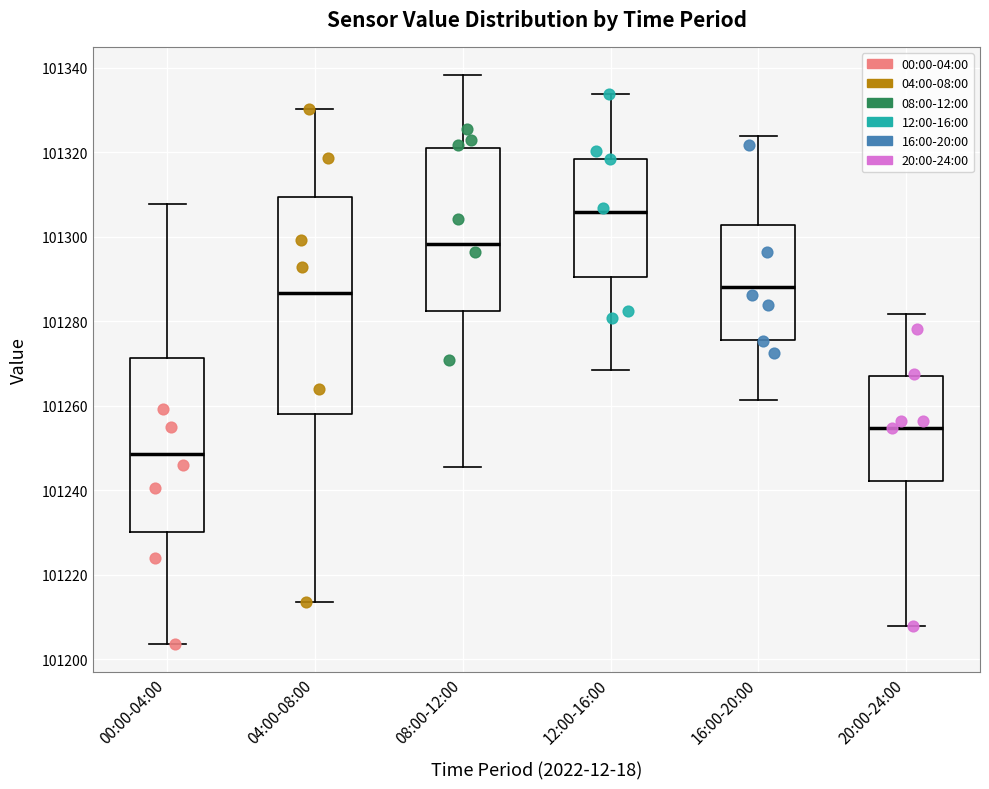

Reading left to right, read every box against the y-axis: the position of its median line, the range the box covers, and the ends of its whiskers. The values are not printed on the chart, so give them approximately, as read against the axis.

00:00-04:00: median 101248, box 101230 to 101272, whiskers 101204 to 101308
04:00-08:00: median 101286, box 101258 to 101310, whiskers 101214 to 101330
08:00-12:00: median 101298, box 101282 to 101320, whiskers 101246 to 101338
12:00-16:00: median 101306, box 101290 to 101318, whiskers 101268 to 101334
16:00-20:00: median 101288, box 101276 to 101302, whiskers 101262 to 101324
20:00-24:00: median 101254, box 101242 to 101266, whiskers 101208 to 101282